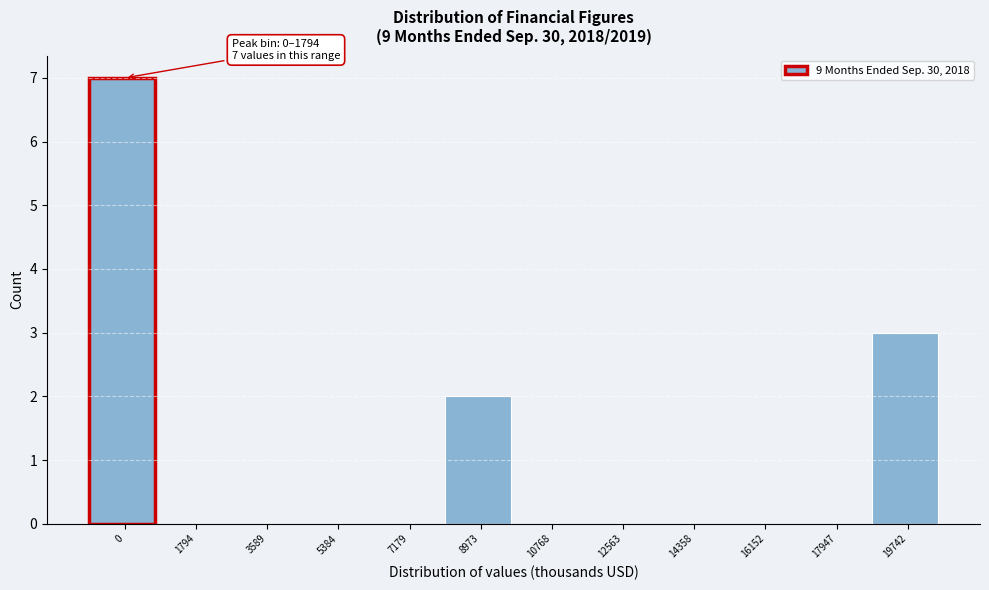

Reading left to right, list all the values displayed in this chart.

0=7	1794=0	3589=0	5384=0	7179=0	8973=2	10768=0	12563=0	14358=0	16152=0	17947=0	19742=3